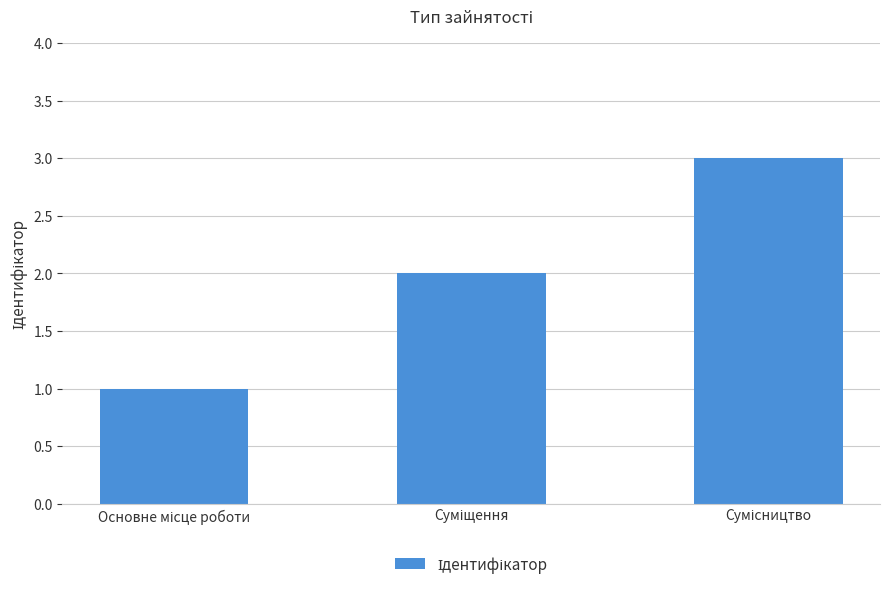

What is the greatest value displayed?

3